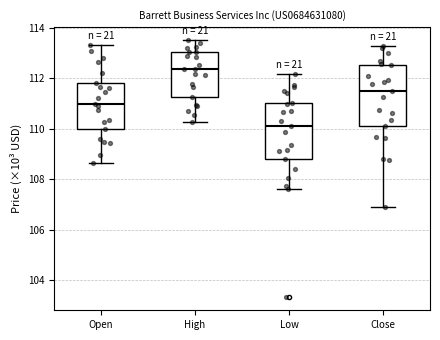

Which box's median line is the lowest?

Low